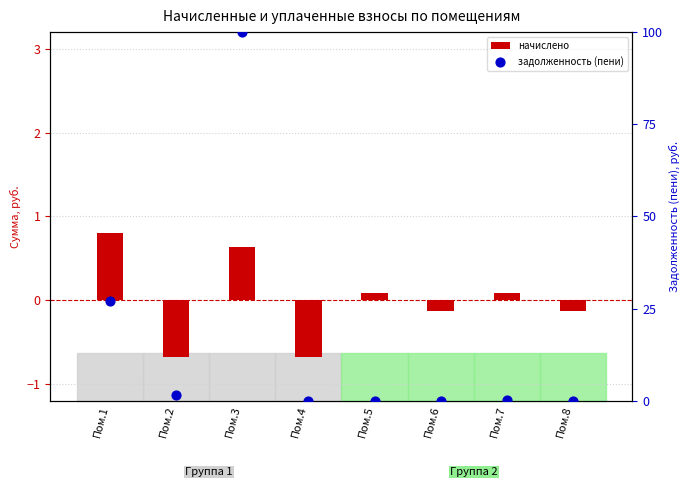

Which series has the largest total across all categories?

задолженность (пени)